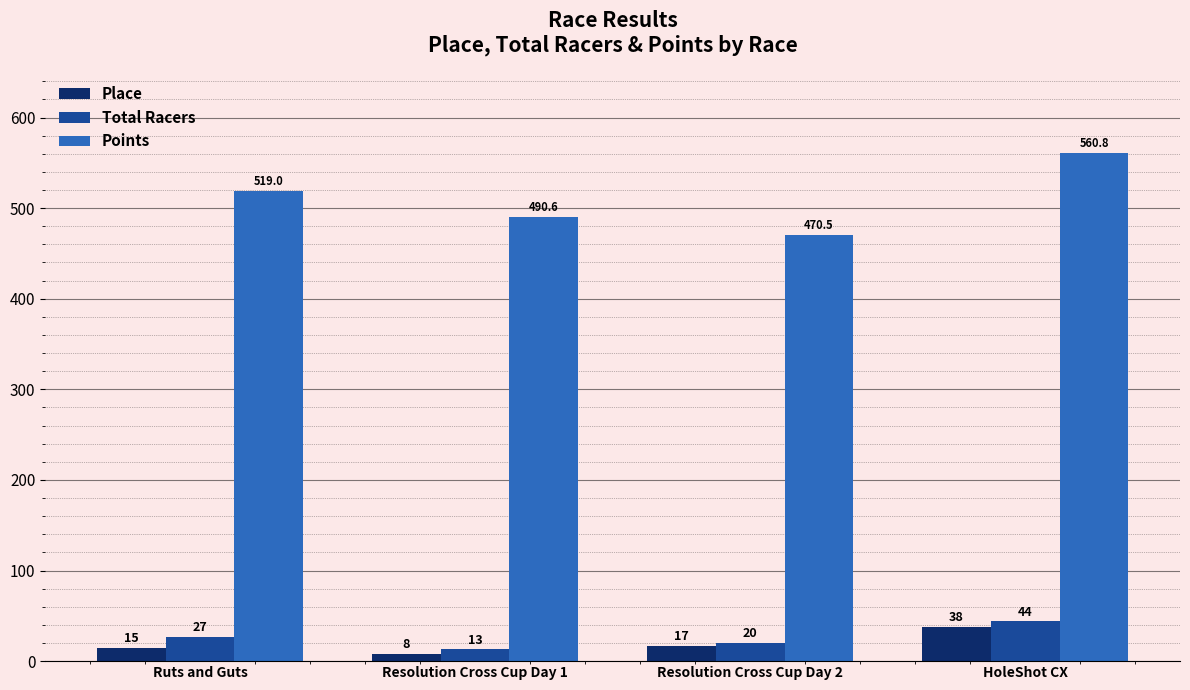

Between Ruts and Guts and HoleShot CX, which series saw the biggest shift?

Points